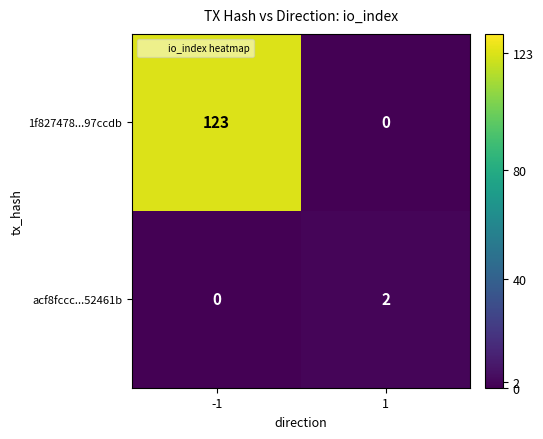

The value of 1f827478...97ccdb at 1 is 81. True or false?

False